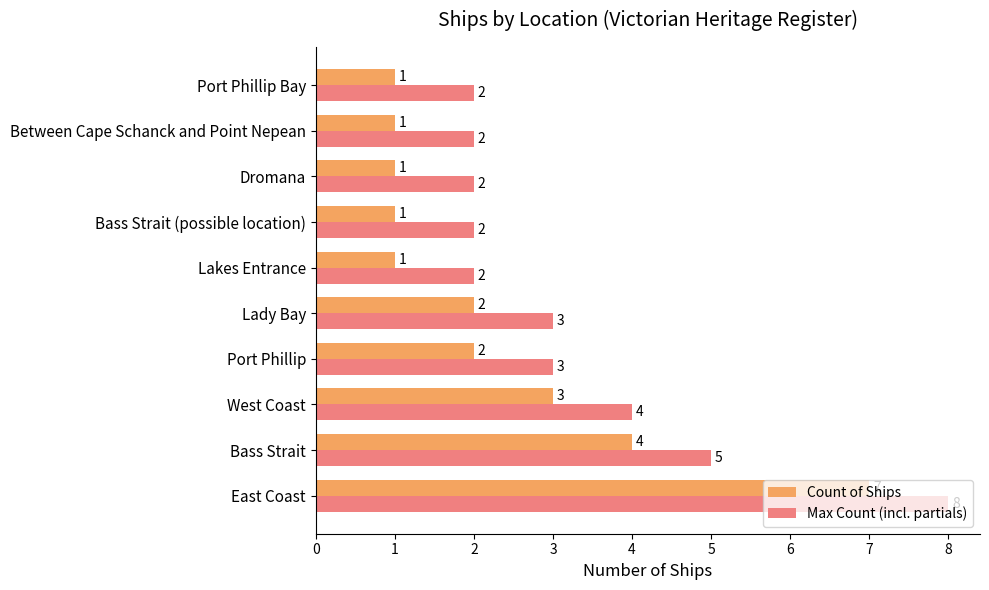

Rank the series at Port Phillip Bay from highest to lowest value.

Max Count (incl. partials), Count of Ships